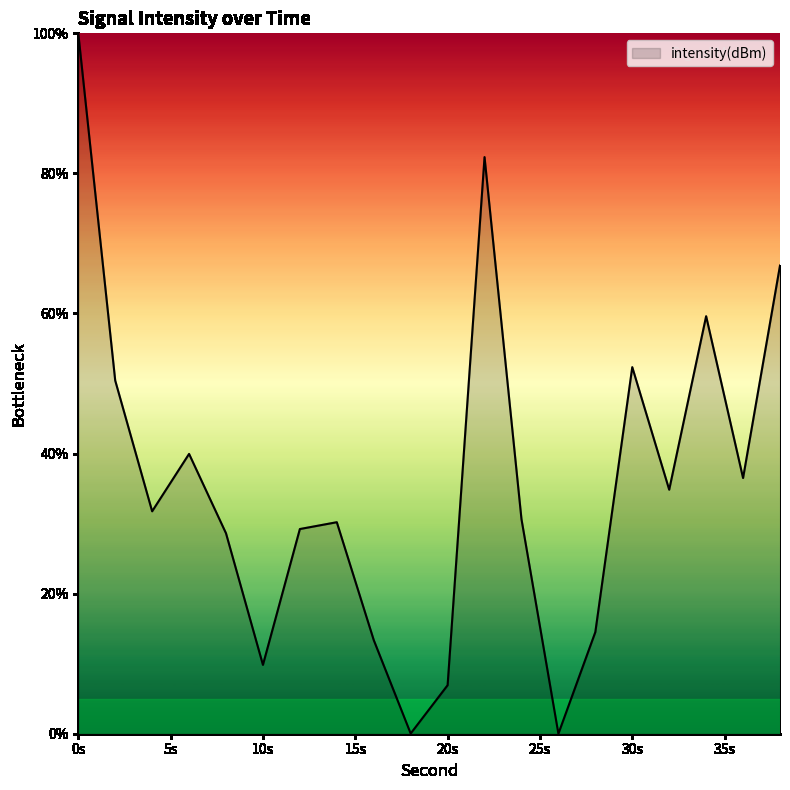

What is the maximum value shown in the chart?

100.0